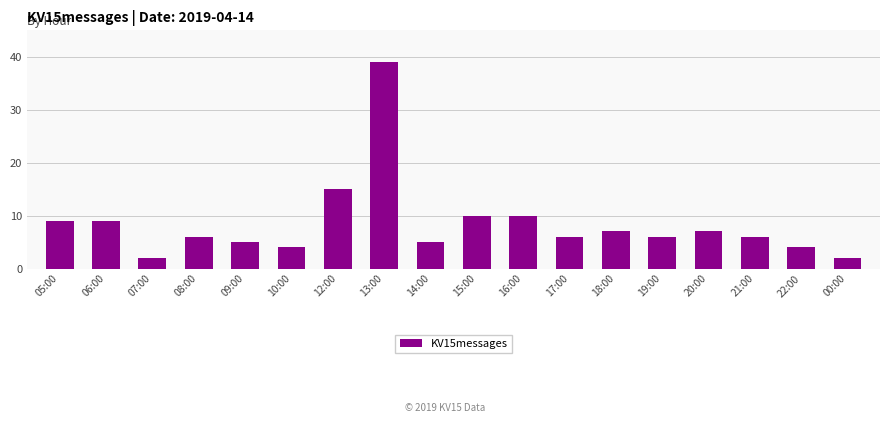

What is the difference between the second highest and minimum values?

13